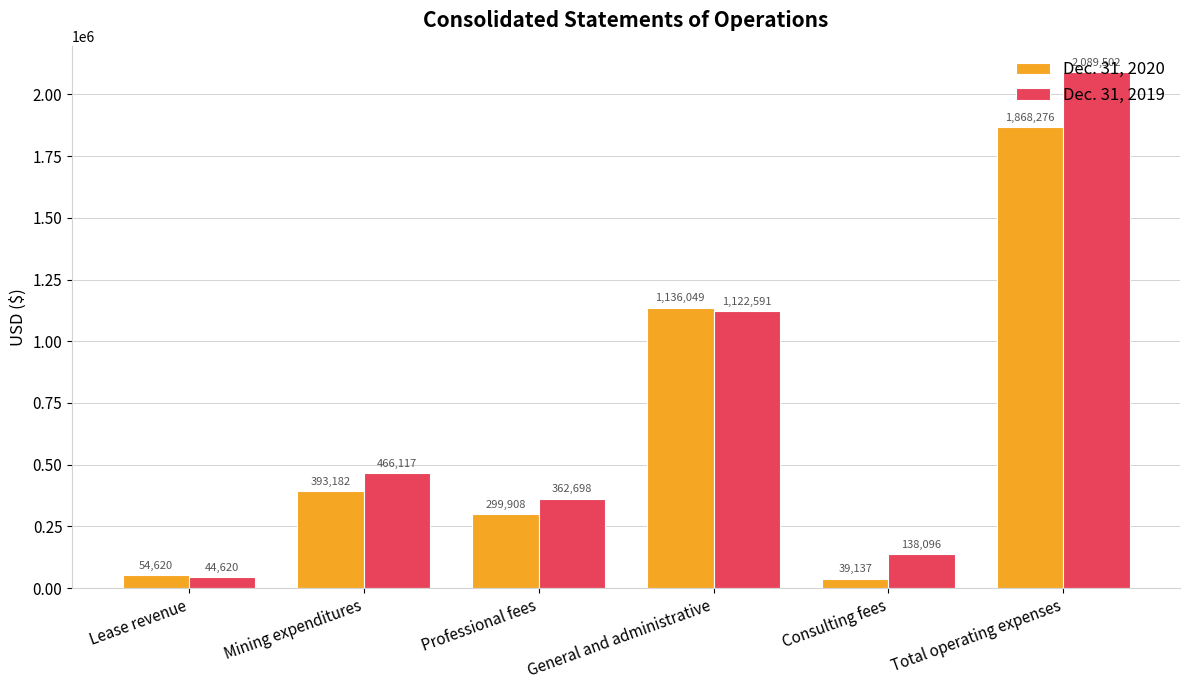

Rank the categories by Dec. 31, 2020 value from lowest to highest.

Consulting fees, Lease revenue, Professional fees, Mining expenditures, General and administrative, Total operating expenses